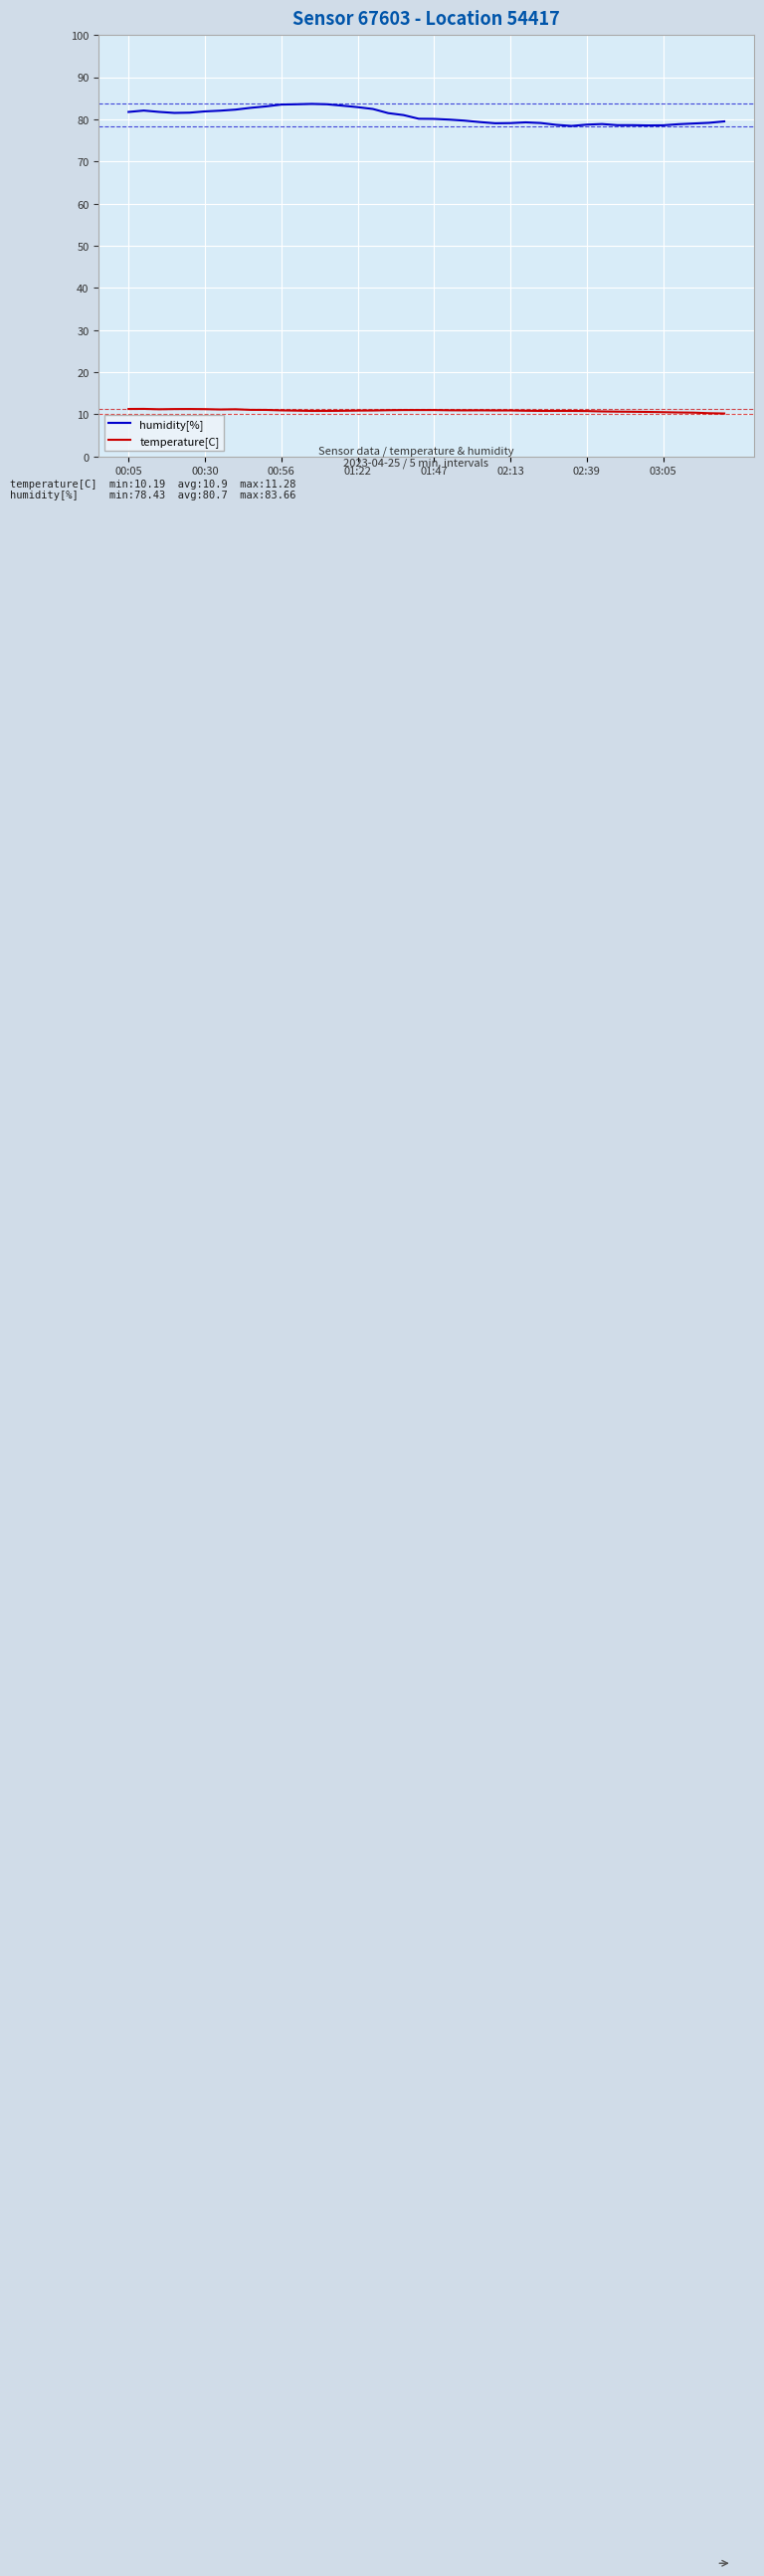

Which series has the largest total across all categories?

humidity[%]